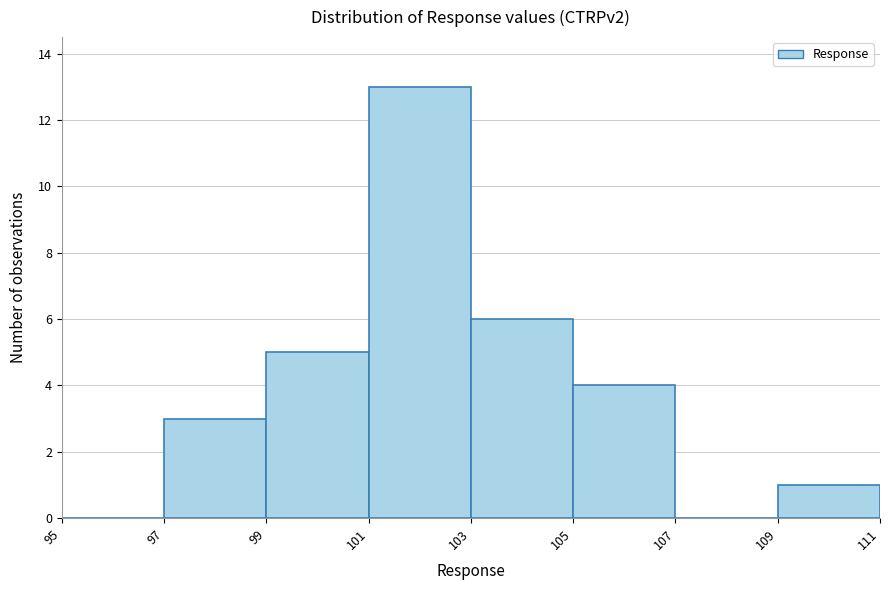

What is the height of the bar covering 109 to 111 on the x-axis? The values are not printed on the chart, so give them approximately, as read against the axis.

1